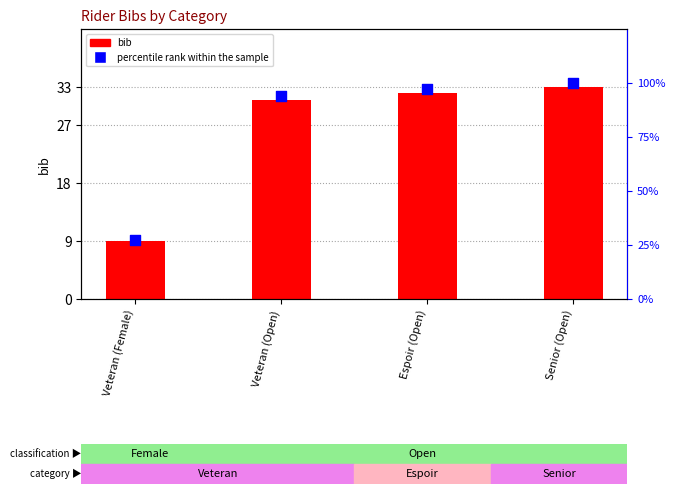

Which series contains the lowest Y value?

bib